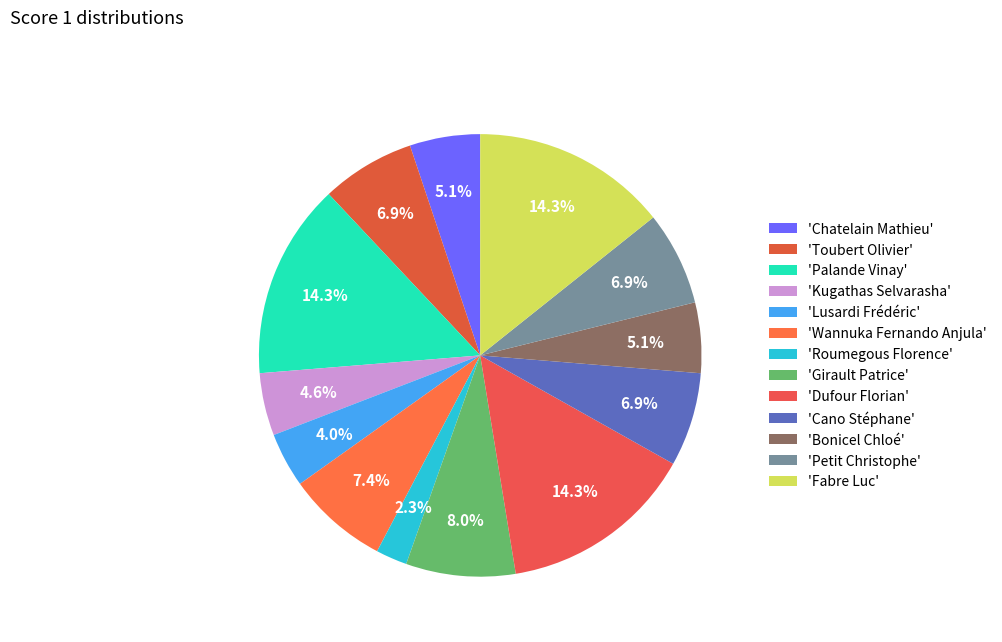

How many segments does this pie chart have?

13